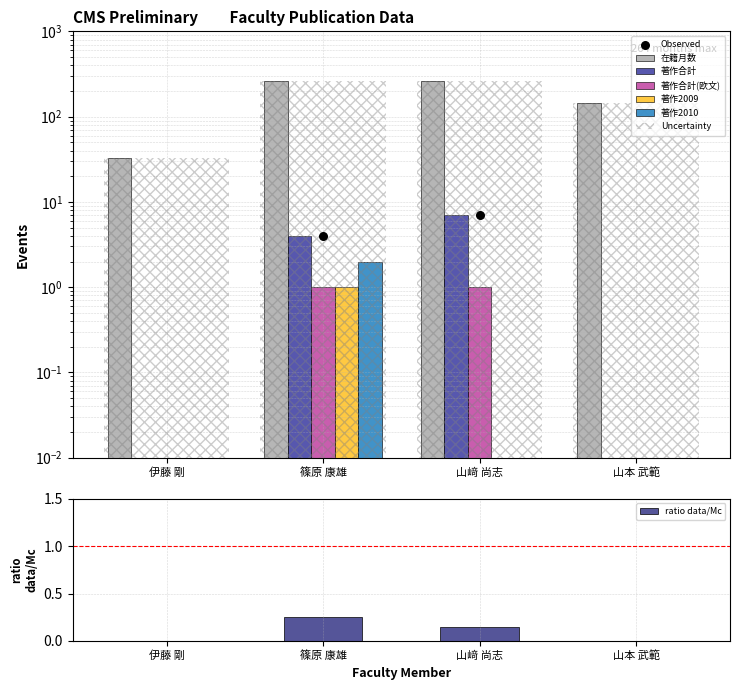

What are all the series names shown in the legend?

在籍月数, 著作合計, 著作合計(欧文), 著作2009, 著作2010